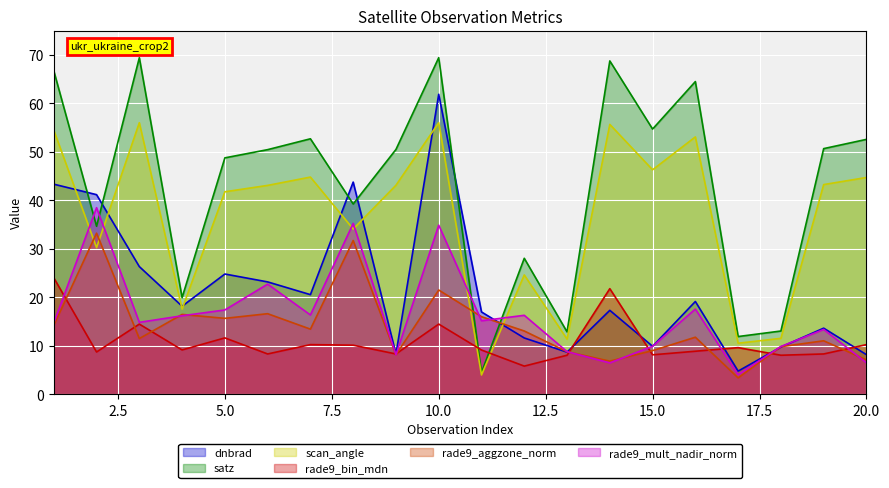

How many interior local peaks does the rade9_aggzone_norm series have?

7